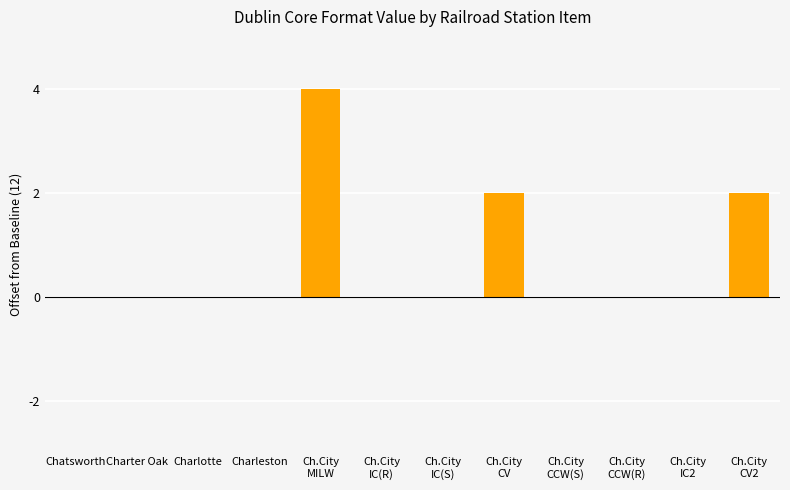

The value at Charter Oak is 2. True or false?

False